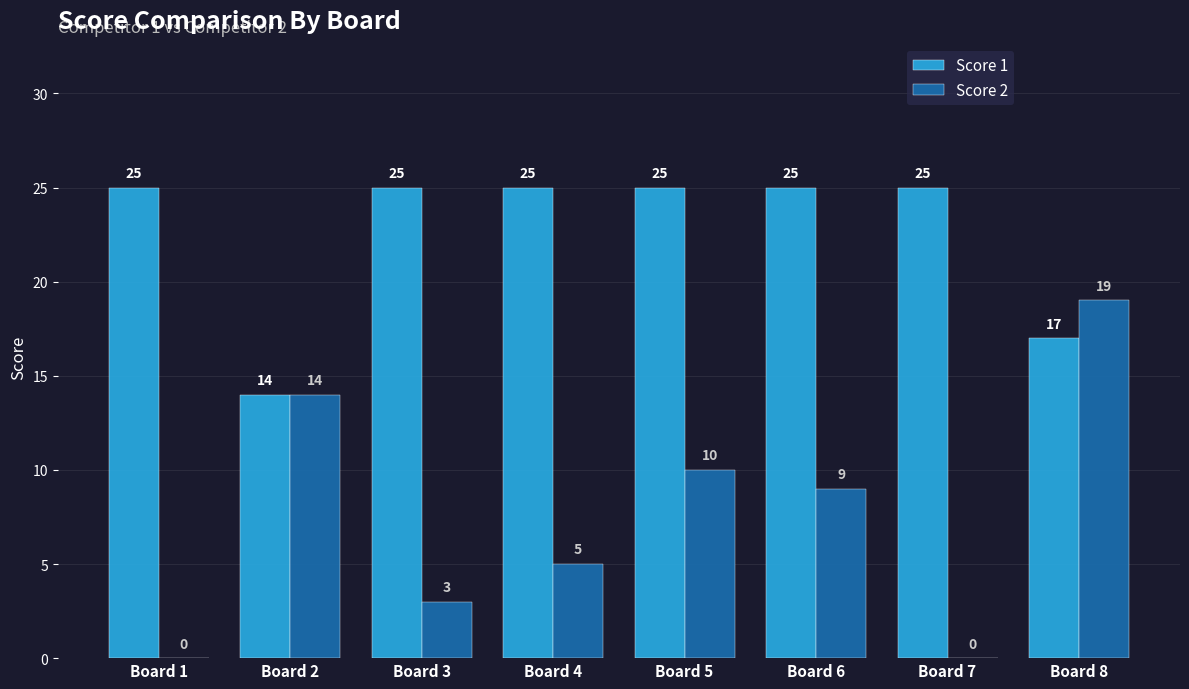

What is the sum of the Score 2 values at Board 7 and Board 8?

19